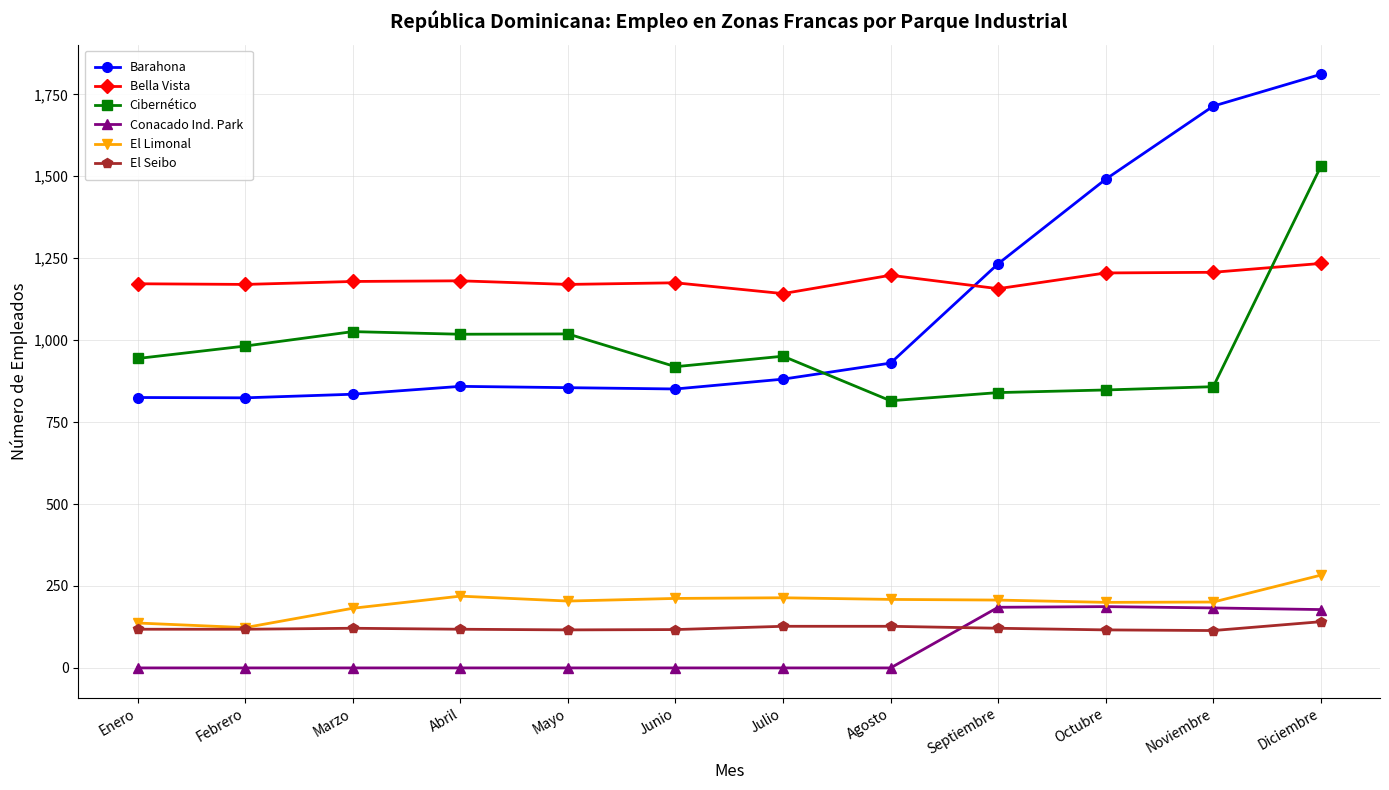

How many lines are shown in the chart?

6